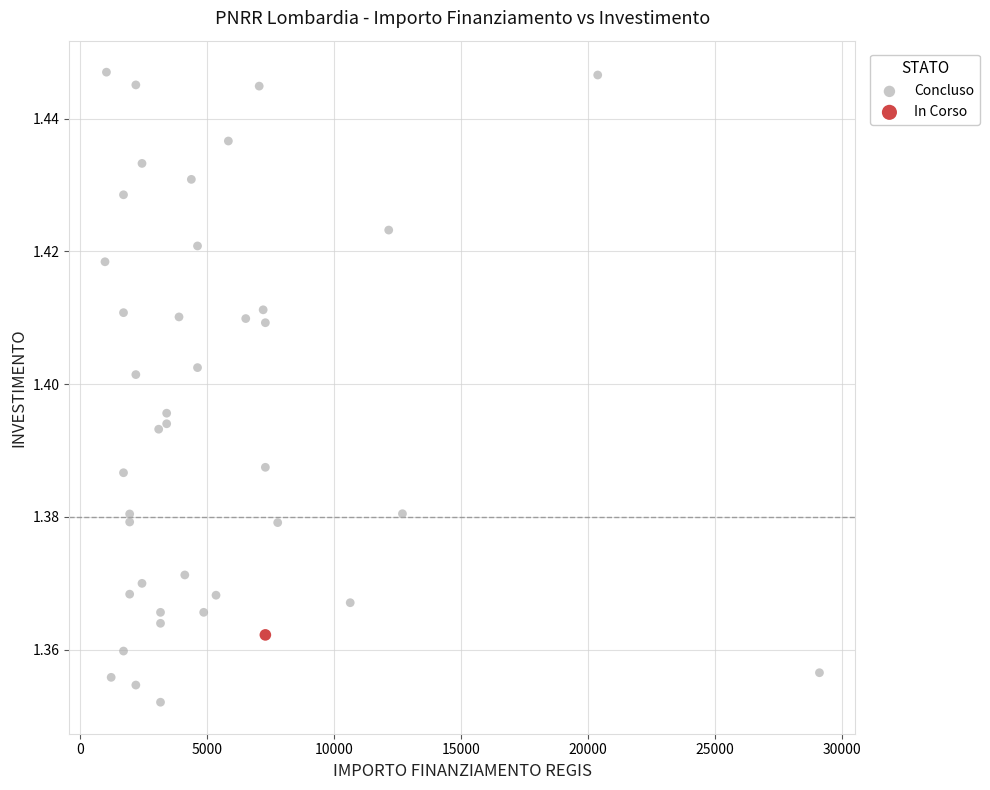

What are all the series names shown in the legend?

Concluso, In Corso